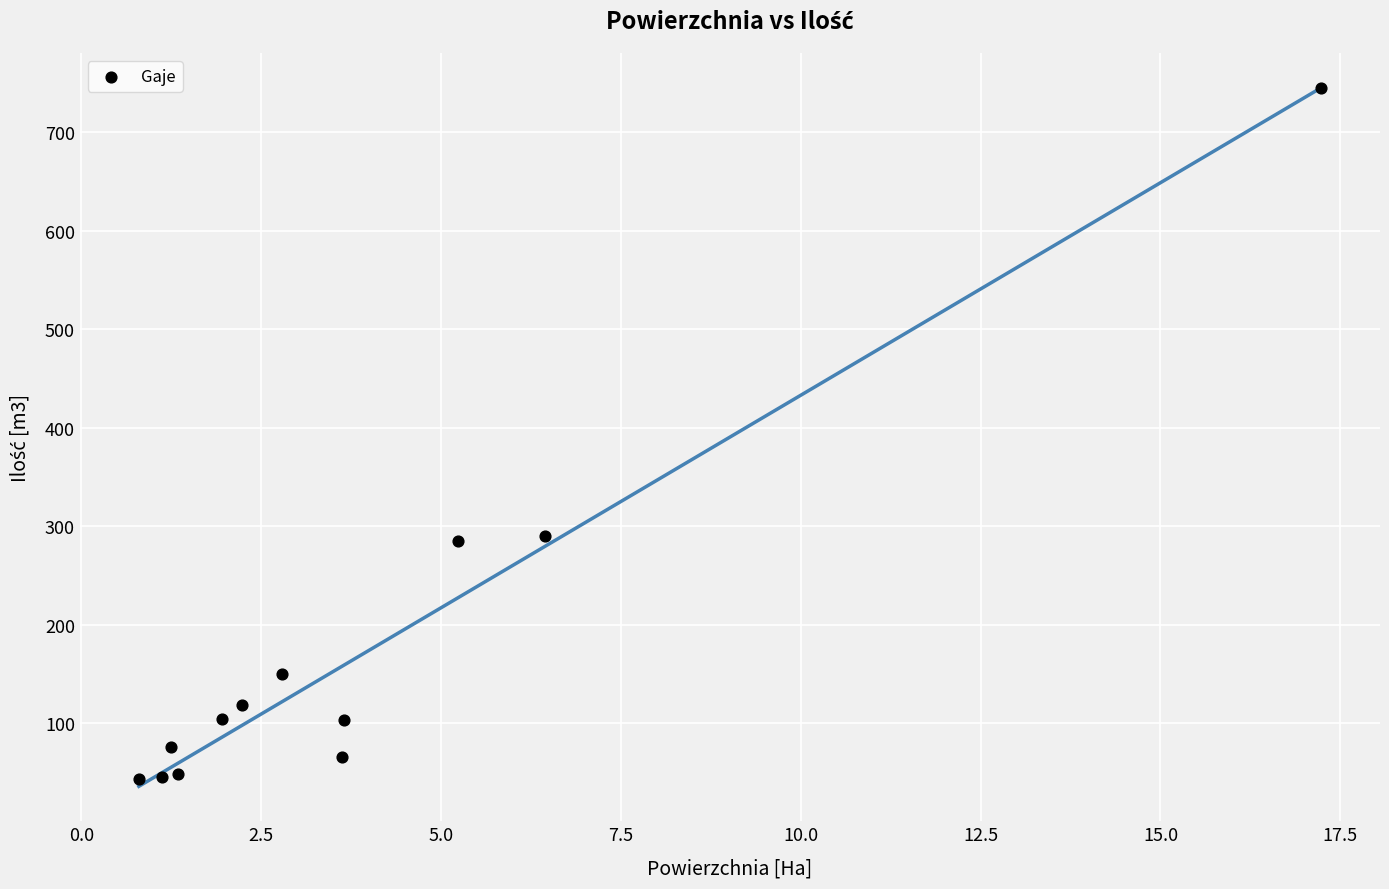

What is the range of Y values (max minus min)?

702